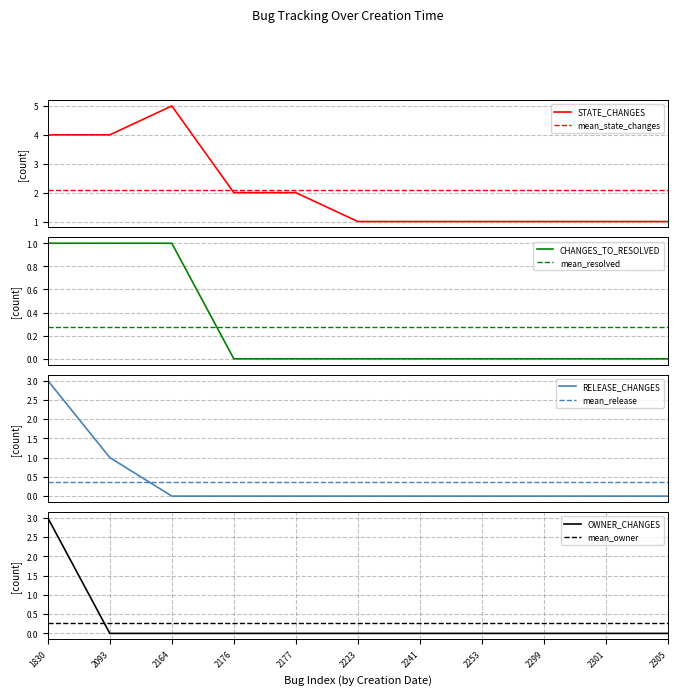

After their last crossing, which series has the higher values: STATE_CHANGES or mean_state_changes?

mean_state_changes